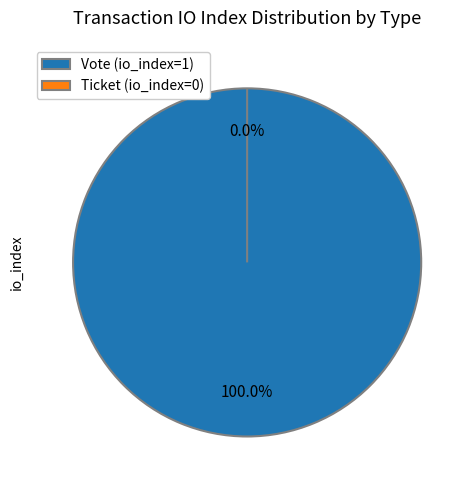

True or false: Ticket (io_index=0) accounts for 1% of the total.

False